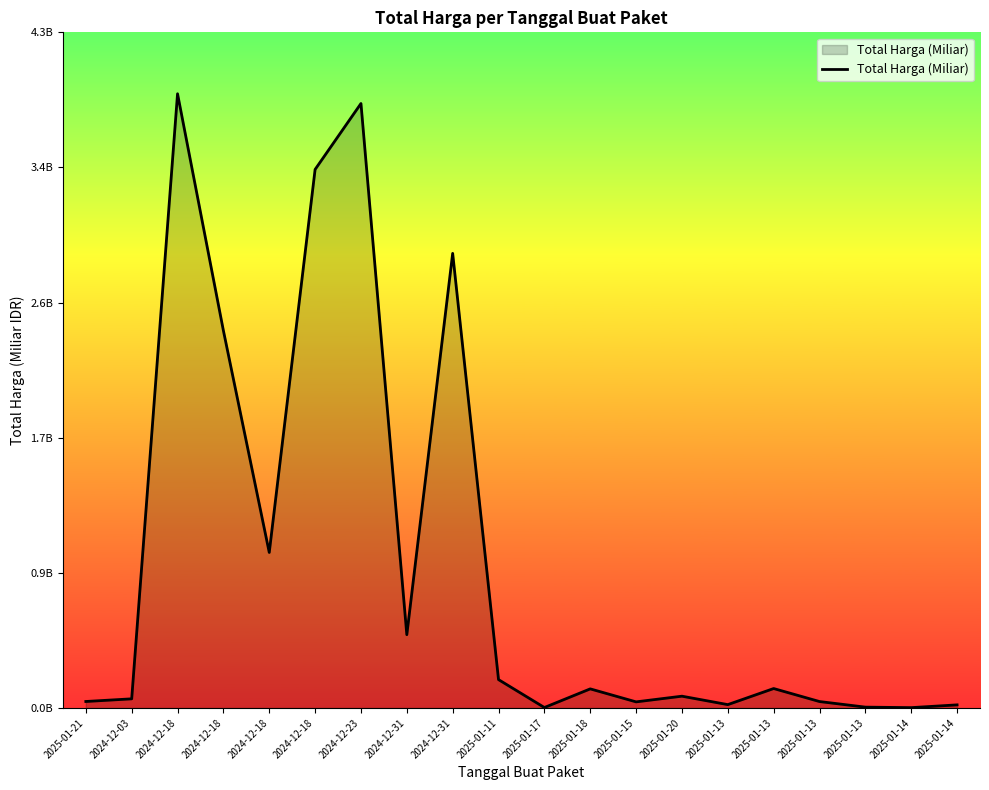

Does the chart have visible grid lines?

No